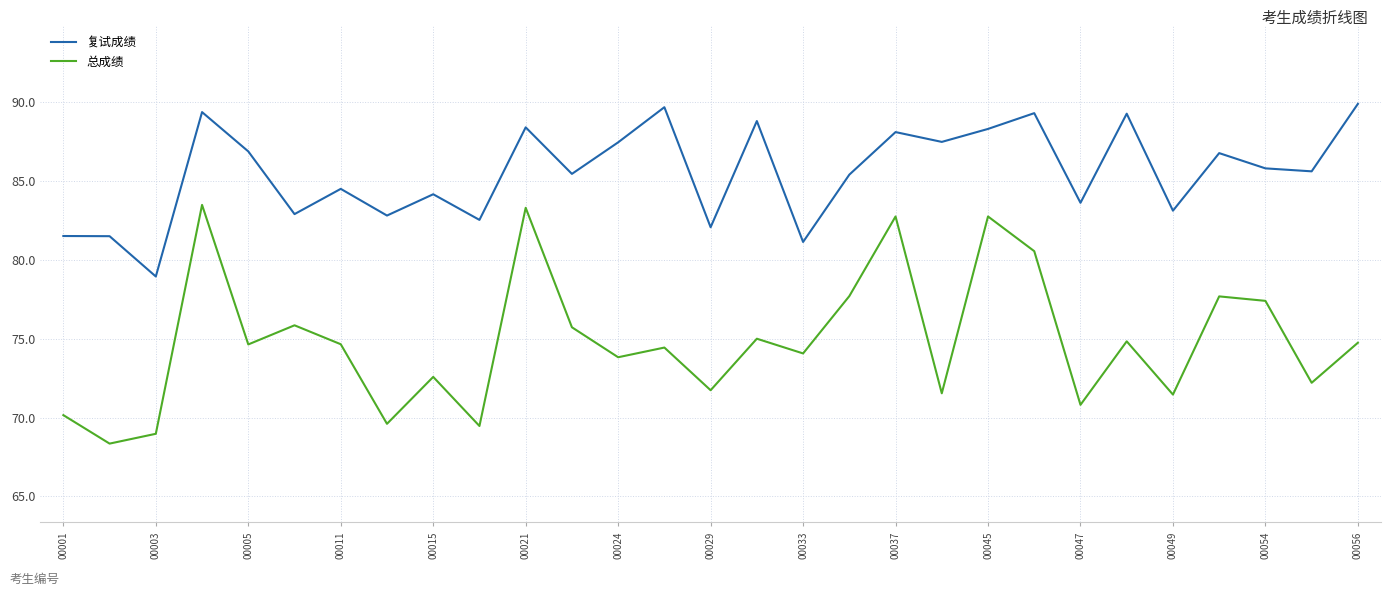

Which series has the largest total across all categories?

复试成绩